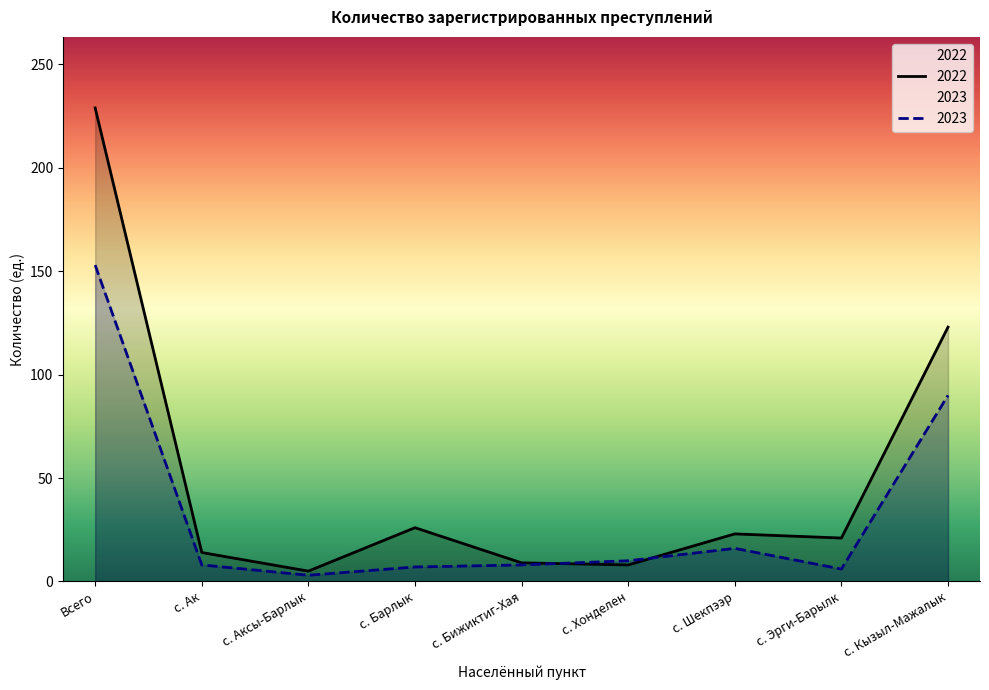

At which label does 2023 first exceed 8?

Всего